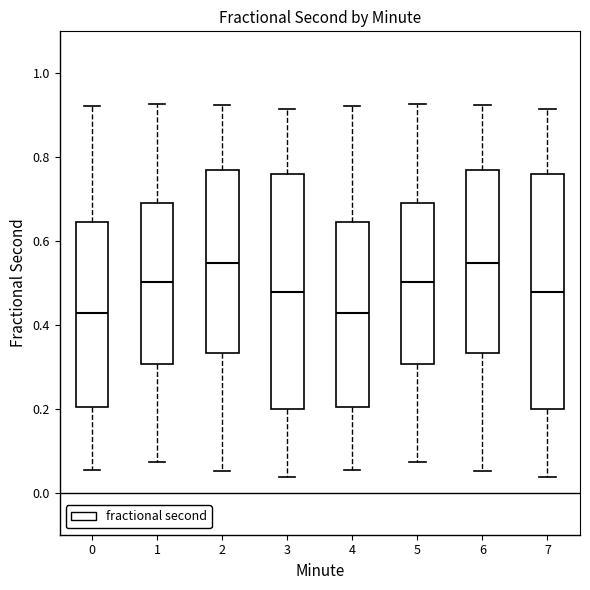

Reading left to right, transcribe this box plot: for each box, give where its median line is, the range the box spans, and where its two whiskers end, as read against the y-axis. The values are not printed on the chart, so give them approximately, as read against the axis.

0: median 0.42, box 0.20 to 0.64, whiskers 0.06 to 0.92
1: median 0.50, box 0.30 to 0.70, whiskers 0.08 to 0.92
2: median 0.54, box 0.34 to 0.76, whiskers 0.06 to 0.92
3: median 0.48, box 0.20 to 0.76, whiskers 0.04 to 0.92
4: median 0.42, box 0.20 to 0.64, whiskers 0.06 to 0.92
5: median 0.50, box 0.30 to 0.70, whiskers 0.08 to 0.92
6: median 0.54, box 0.34 to 0.76, whiskers 0.06 to 0.92
7: median 0.48, box 0.20 to 0.76, whiskers 0.04 to 0.92